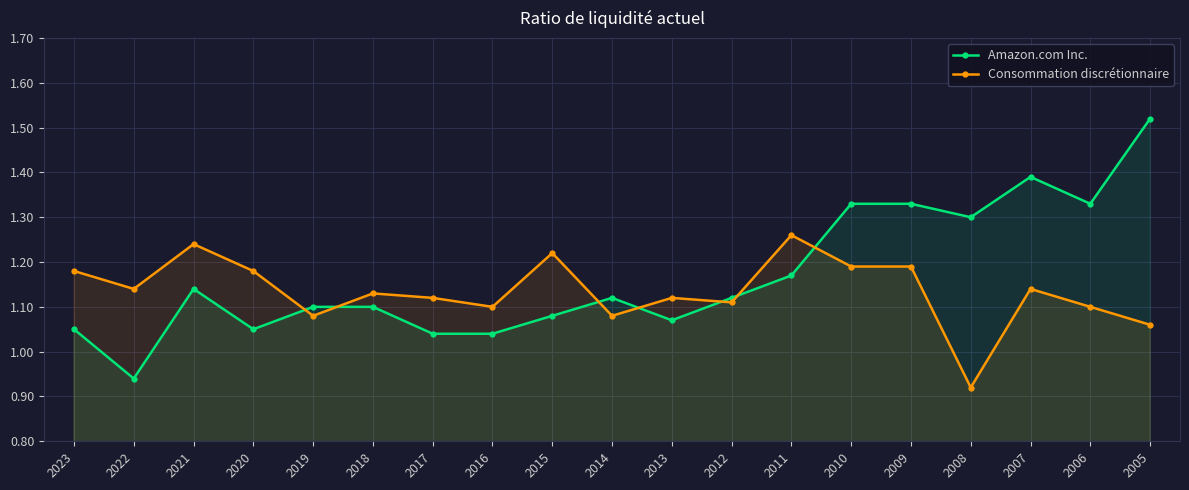

What is the value of the Consommation discrétionnaire point at the 1st from the left?

1.2